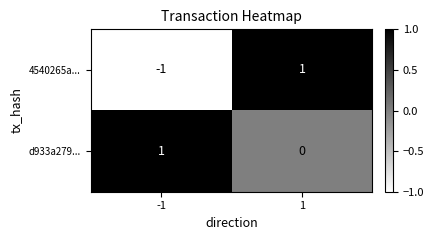

Reading right to left, extract all data points from this chart.

4540265a...: 1=1	-1=-1
d933a279...: 1=0	-1=1